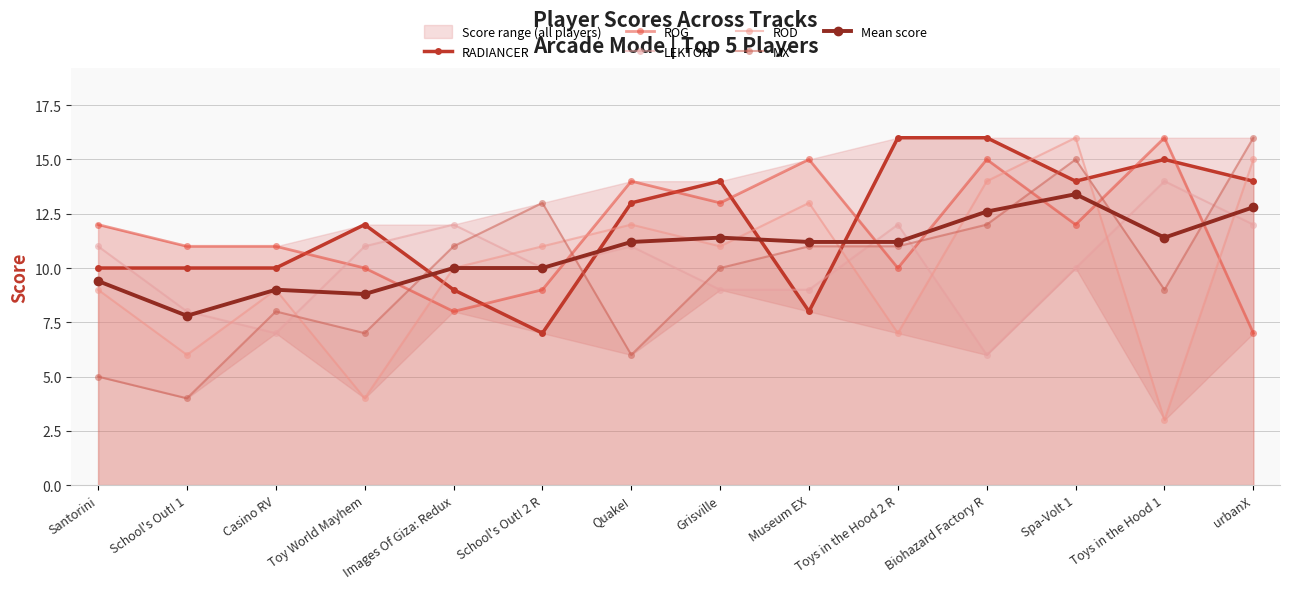

How many lines are shown in the chart?

6